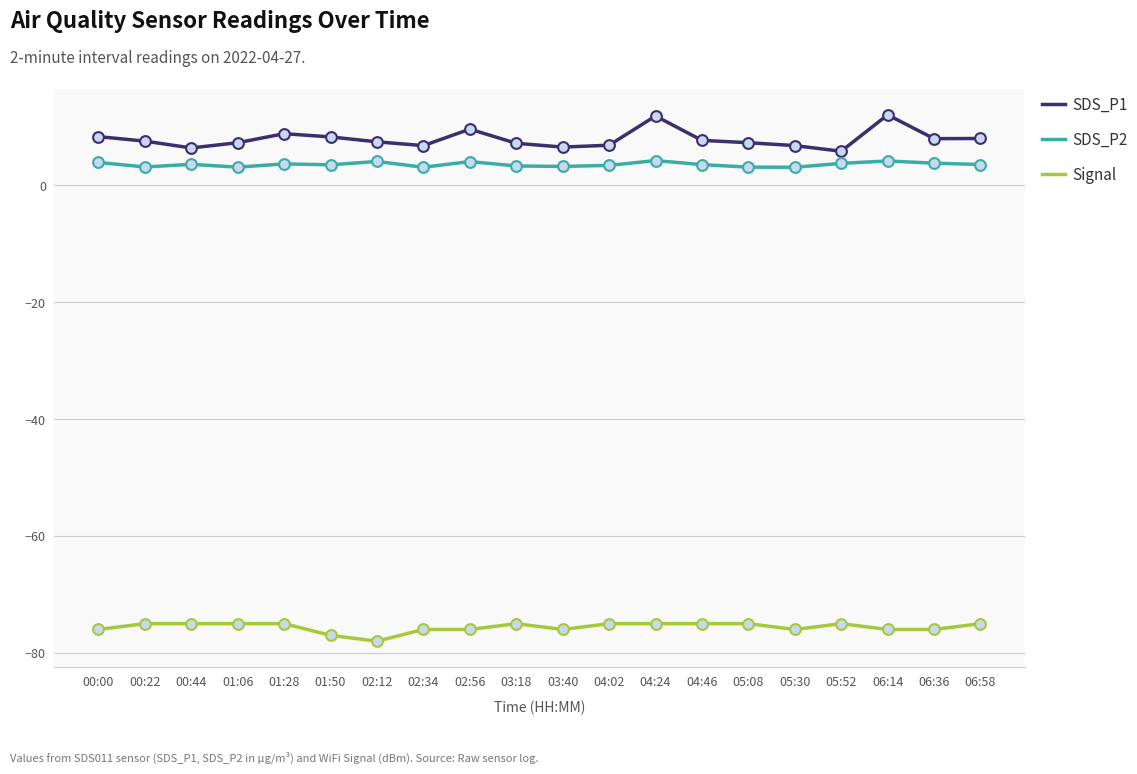

What is the total value across all series at 01:50?

-65.2